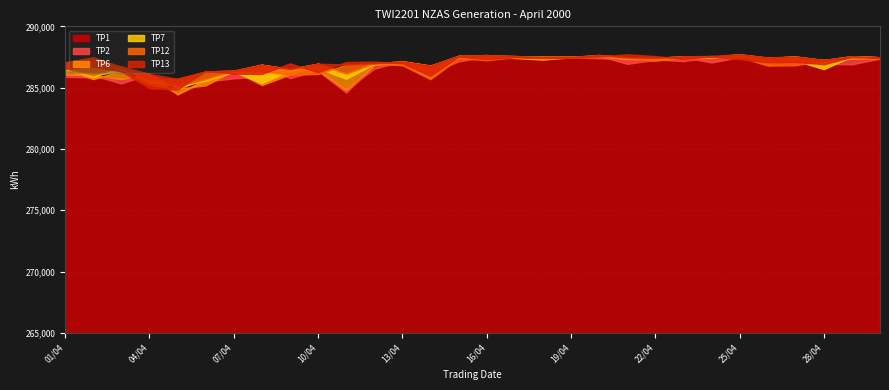

In TP7, how many points are higher than both neighbors (excluding endpoints)?

8